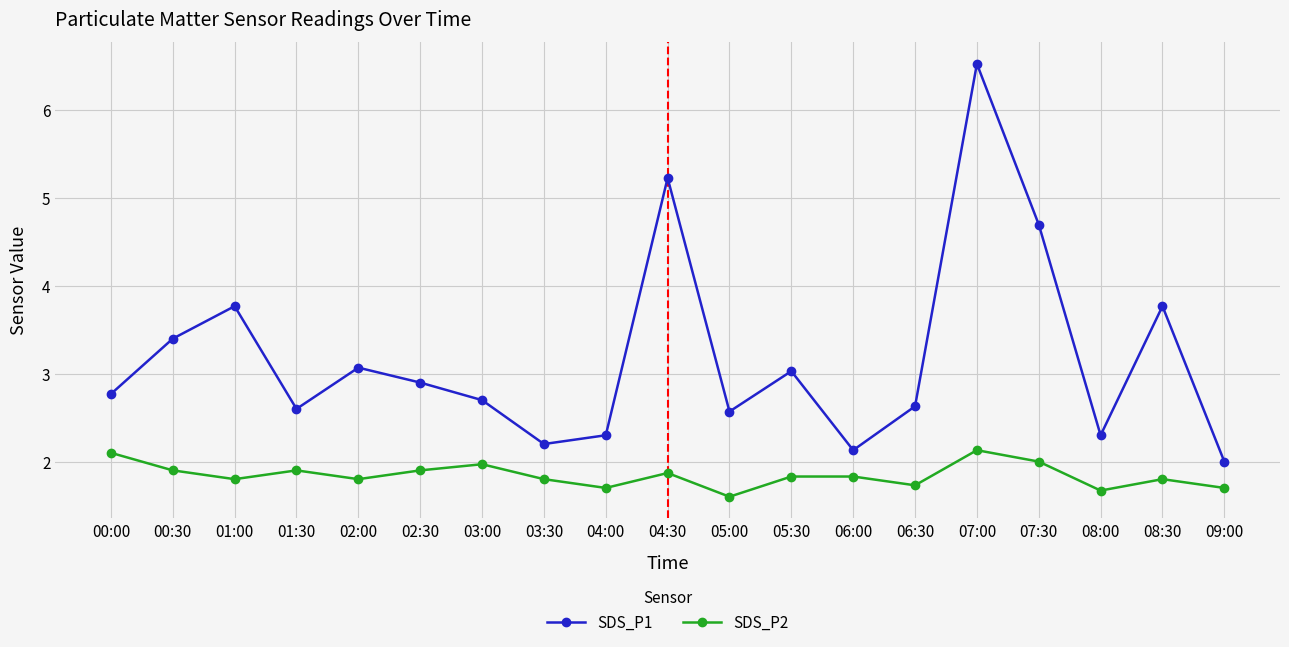

What position from the right is 00:00?

19